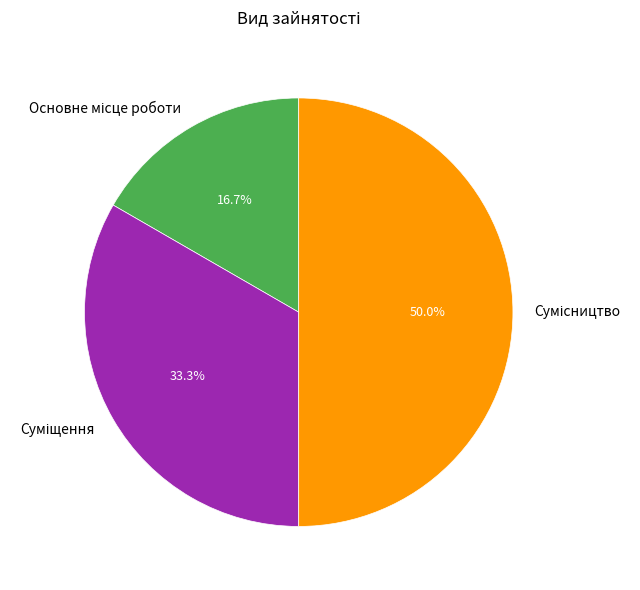

How many slices are in this pie chart?

3